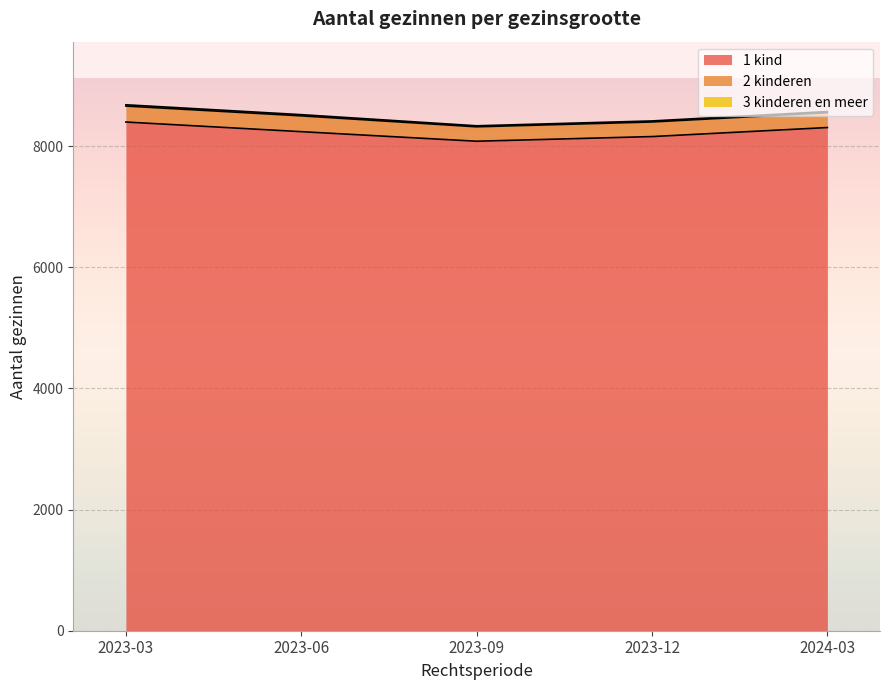

Where is 3 kinderen en meer nearest to the value 19?

2024-03